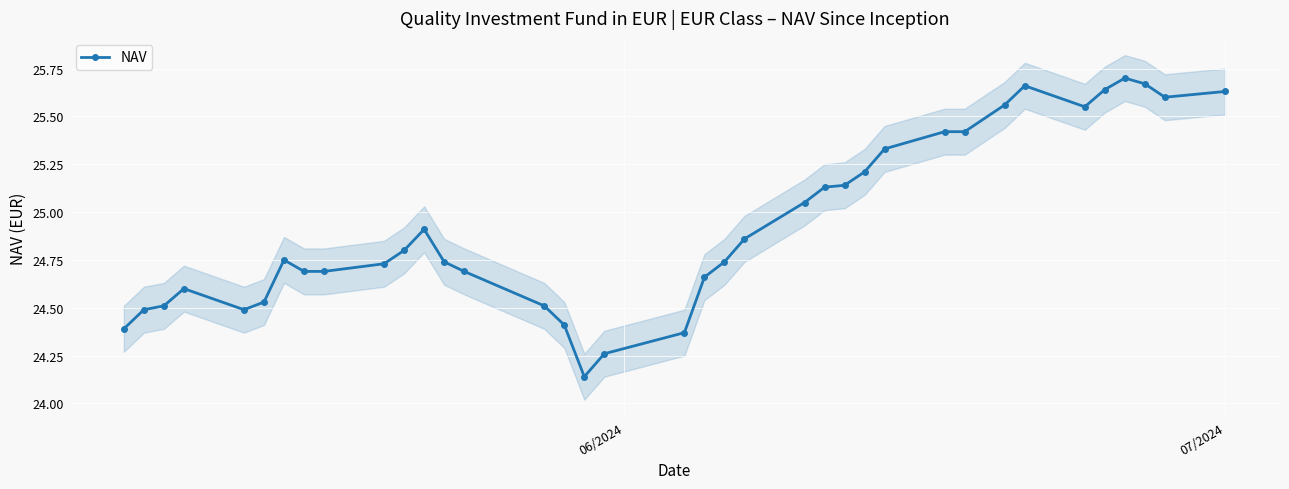

How many points are lower than both their immediate neighbors (excluding endpoints)?

4